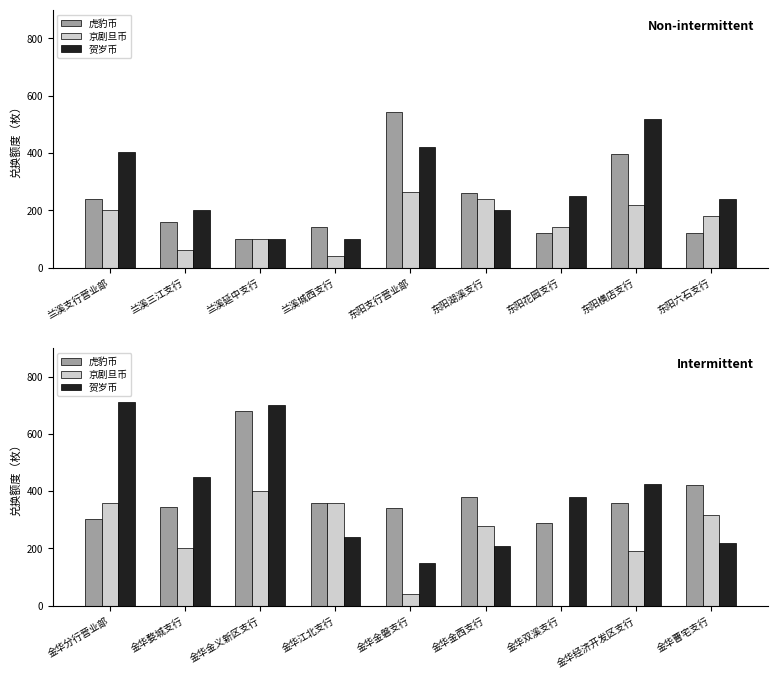

How many groups of bars are there?

9